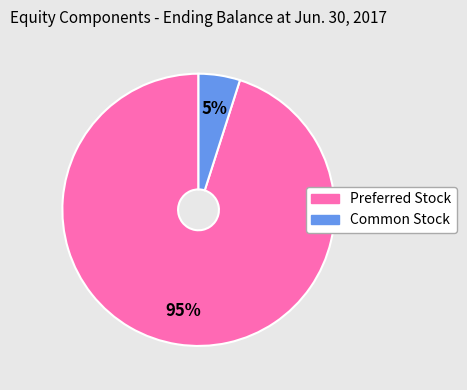

Which category accounts for the majority?

Preferred Stock